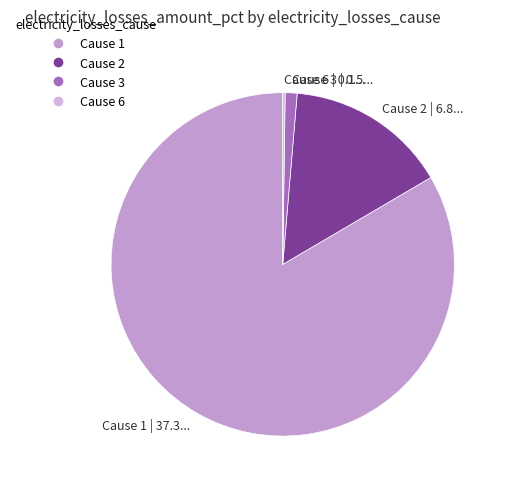

Is it true that Cause 1 | 37.3... is 98% of the pie?

False